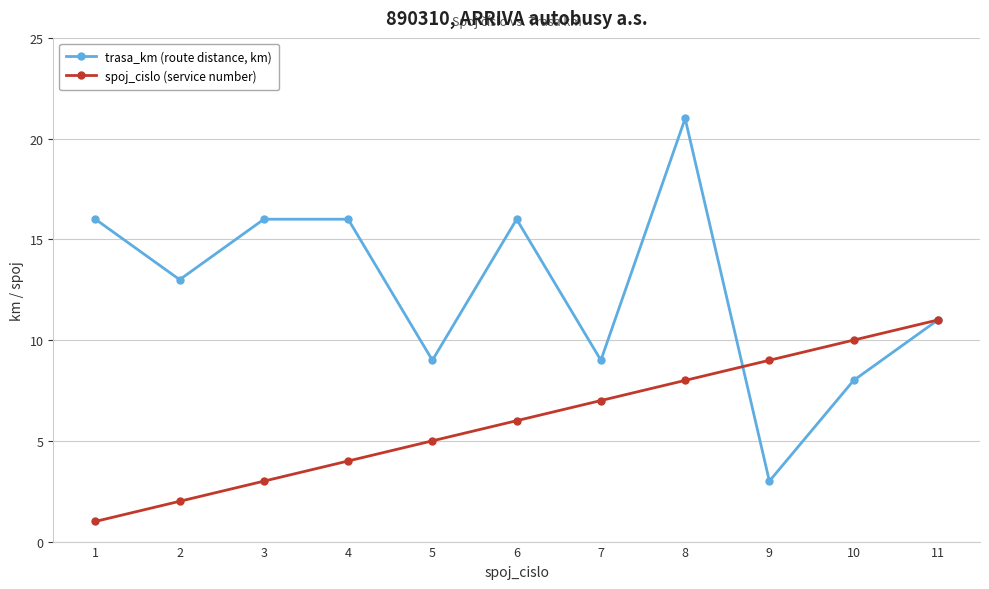

True or false: spoj_cislo (service number) has a value of 0 at 2.

False